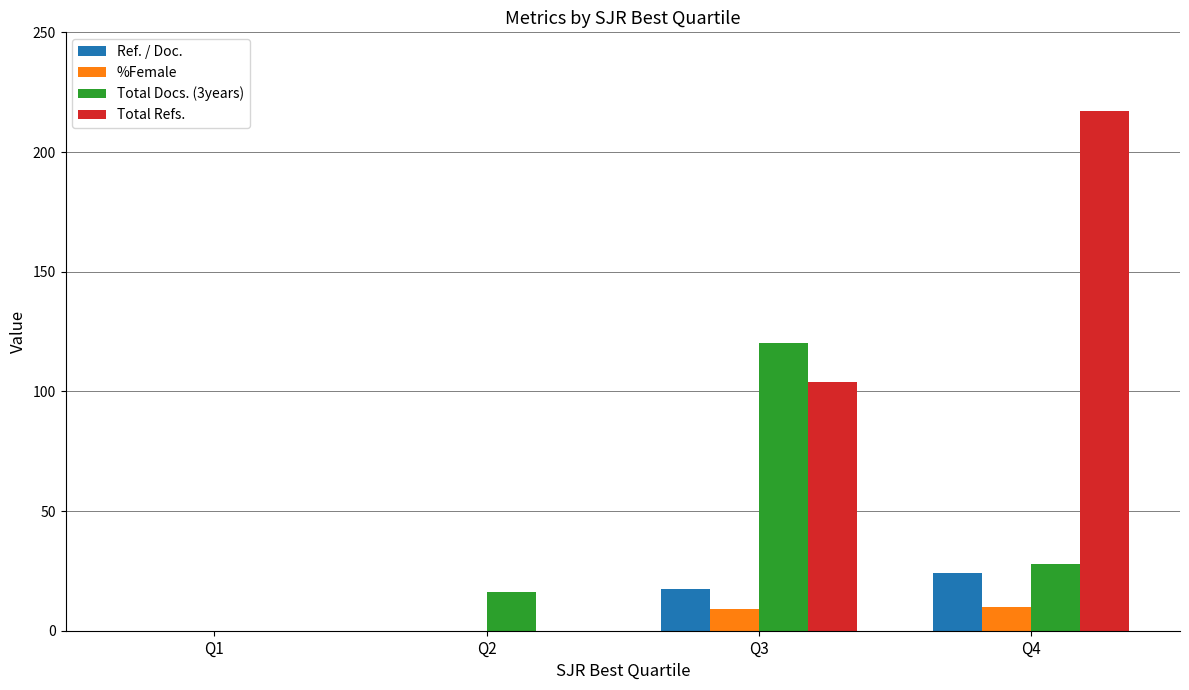

Which series has the widest spread of values?

Total Refs.